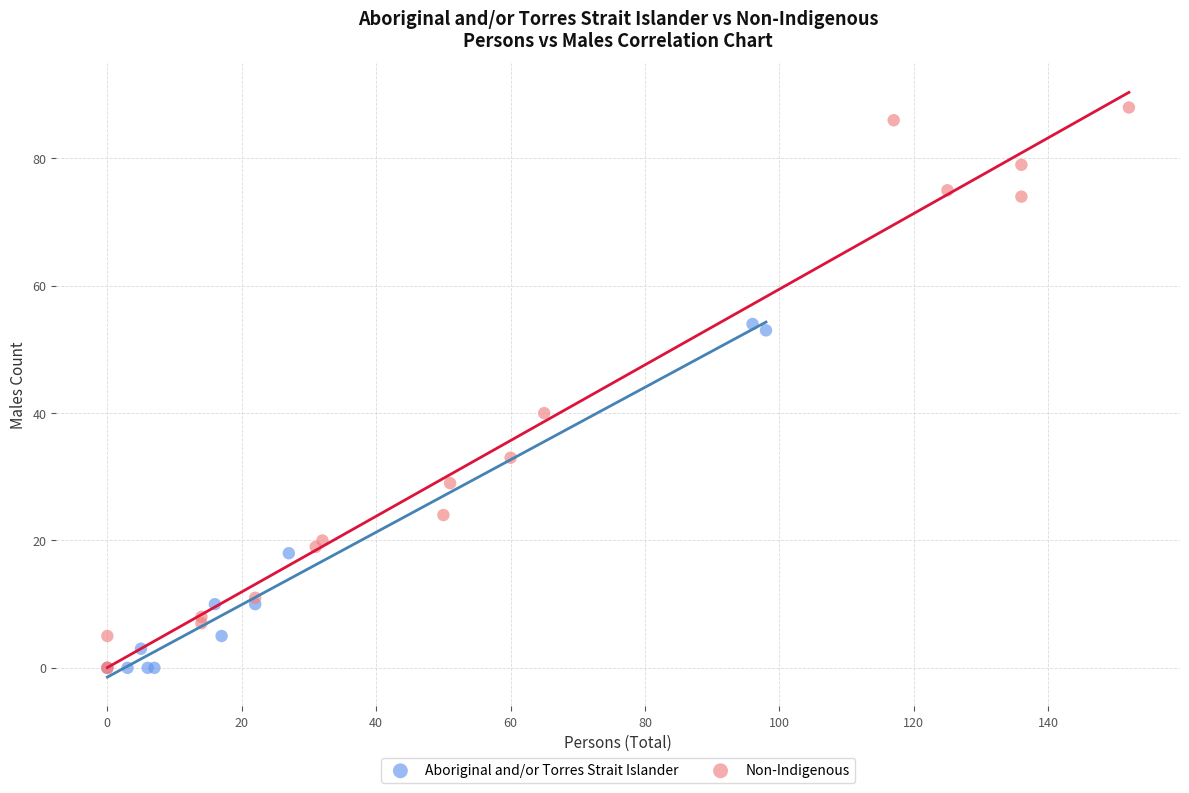

Which series has the widest spread of Y values?

Non-Indigenous